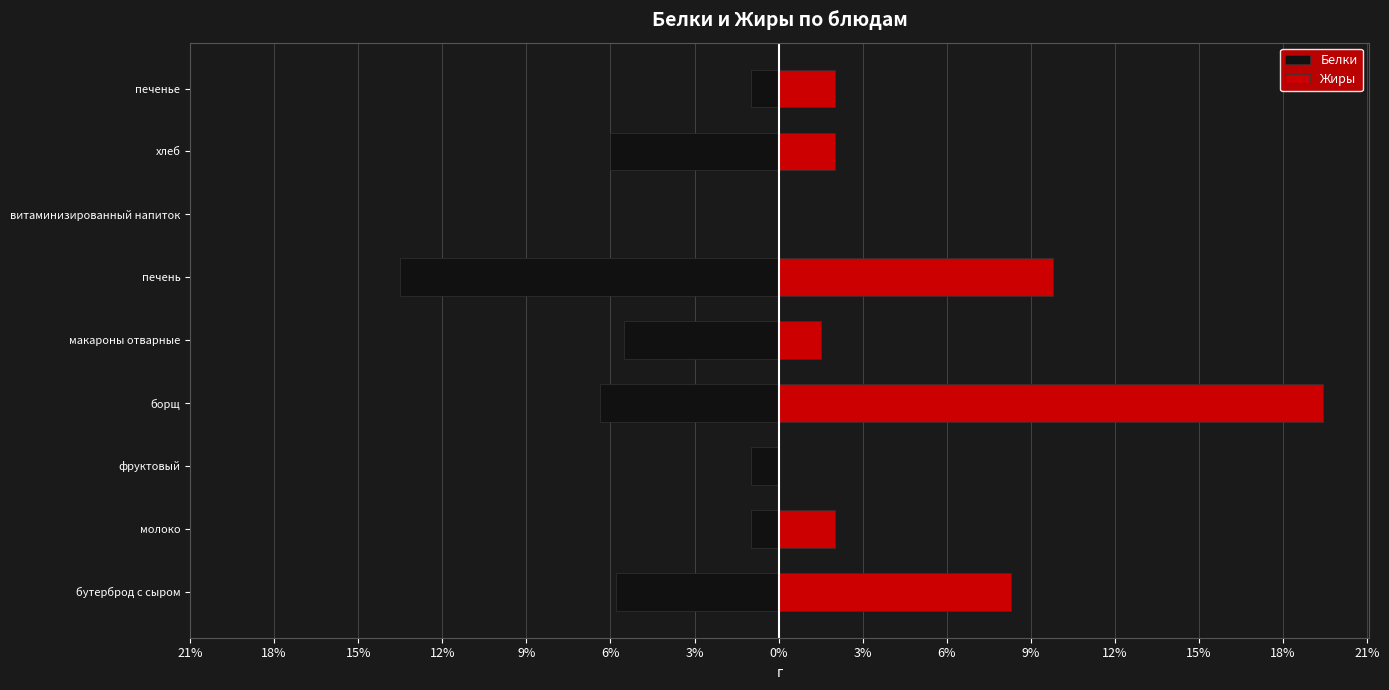

The value of Белки at макароны отварные is -8.1. True or false?

False